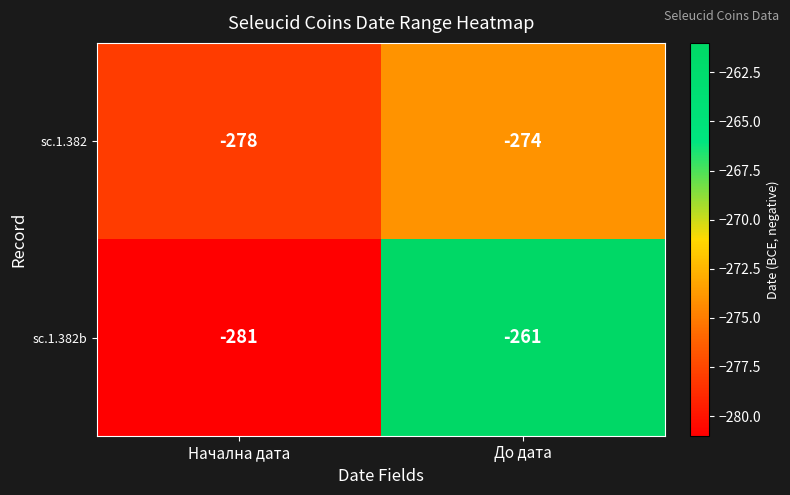

What is the spread (max minus min) of values at Начална дата?

3